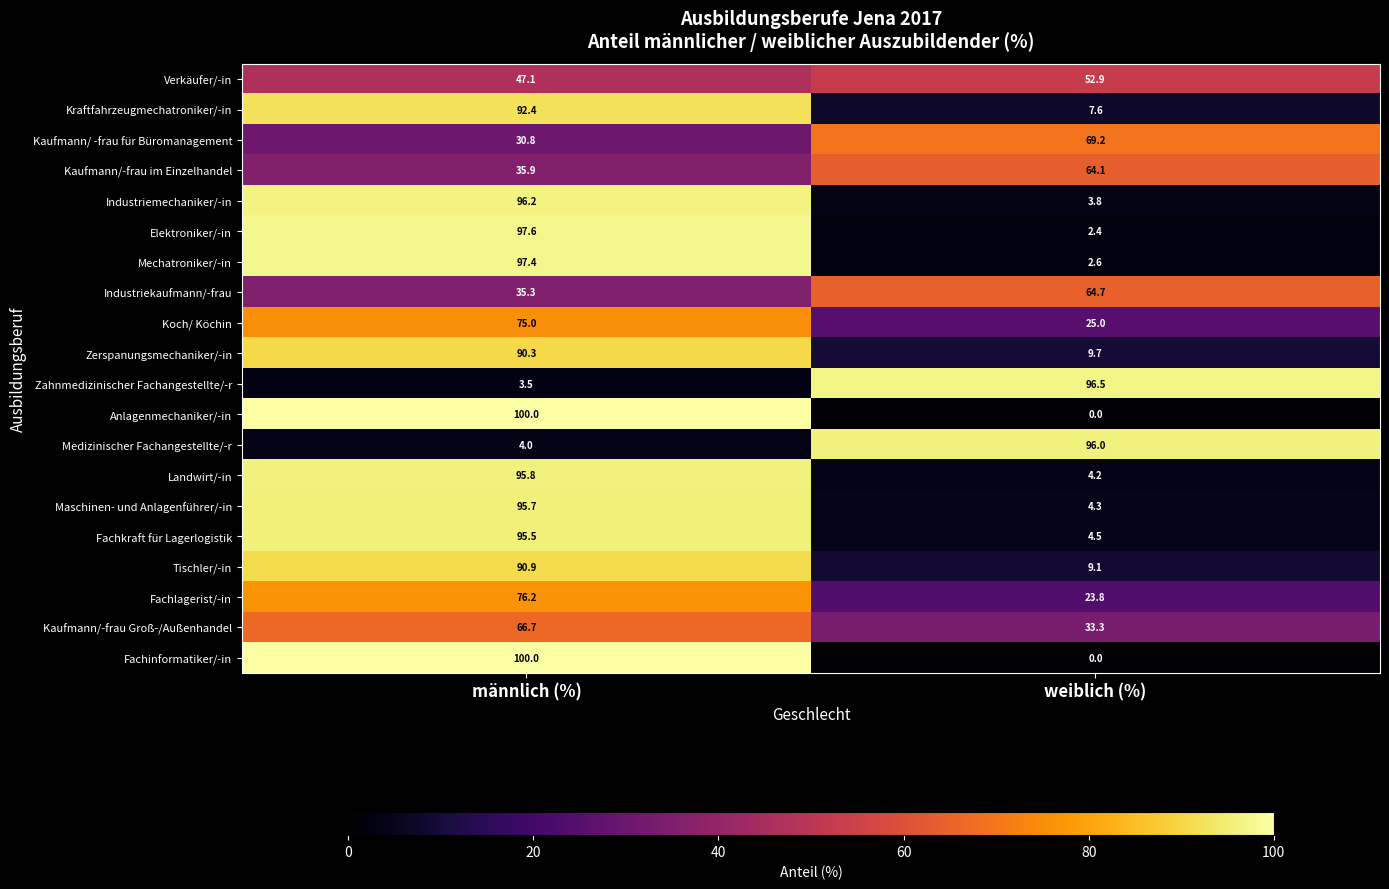

List the labels in order of Zahnmedizinischer Fachangestellte/-r value, largest first.

weiblich (%), männlich (%)